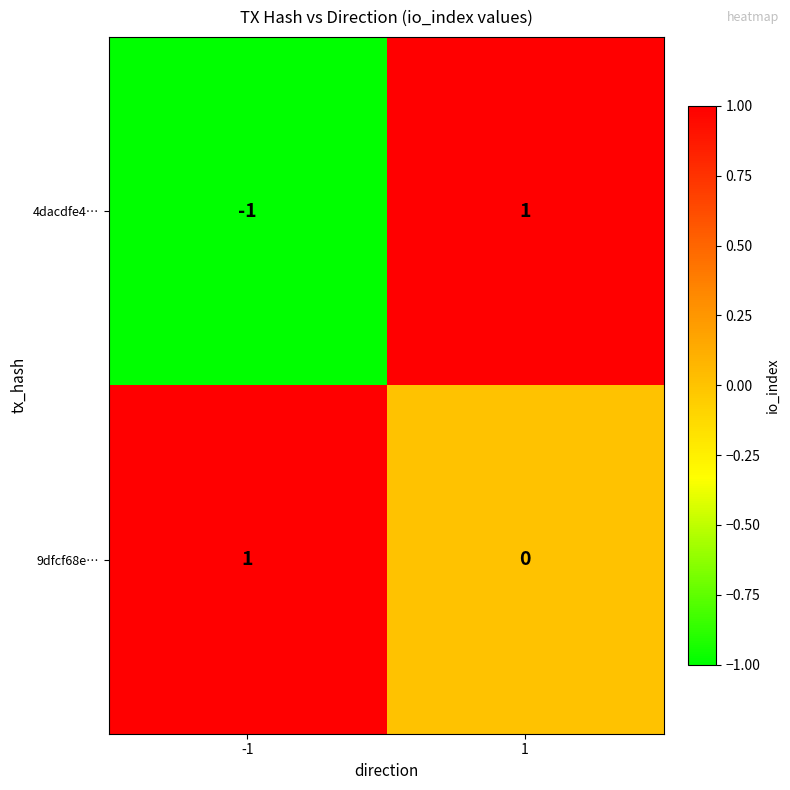

Between -1 and 1, which series saw the biggest shift?

4dacdfe4…